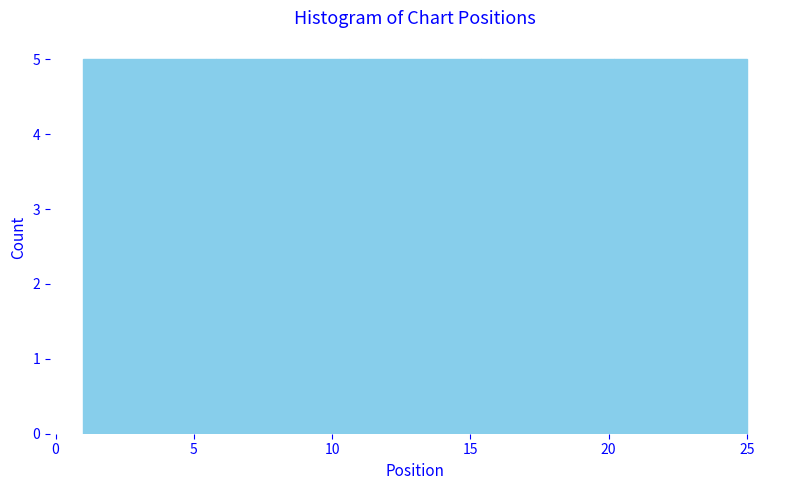

Reading left to right, transcribe this chart: for each bar, give the range it covers on the x-axis and its height. Neither the bar edges nor the heights are printed on the chart, so give them approximately, as read against the axes.

1.0 to 5.8: 5
5.8 to 10.6: 5
10.6 to 15.4: 5
15.4 to 20.2: 5
20.2 to 25.0: 5